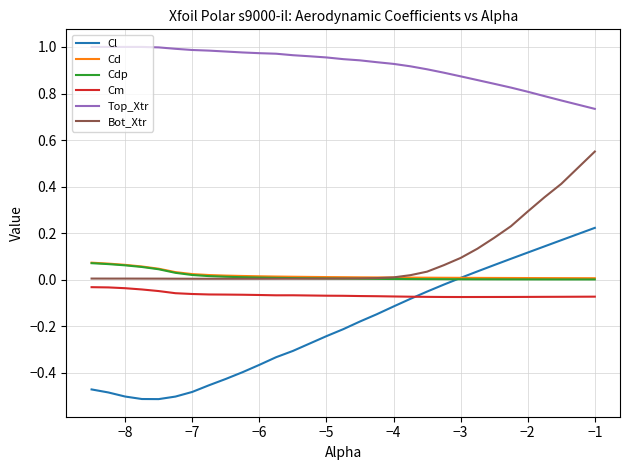

Which series has the largest total across all categories?

Top_Xtr